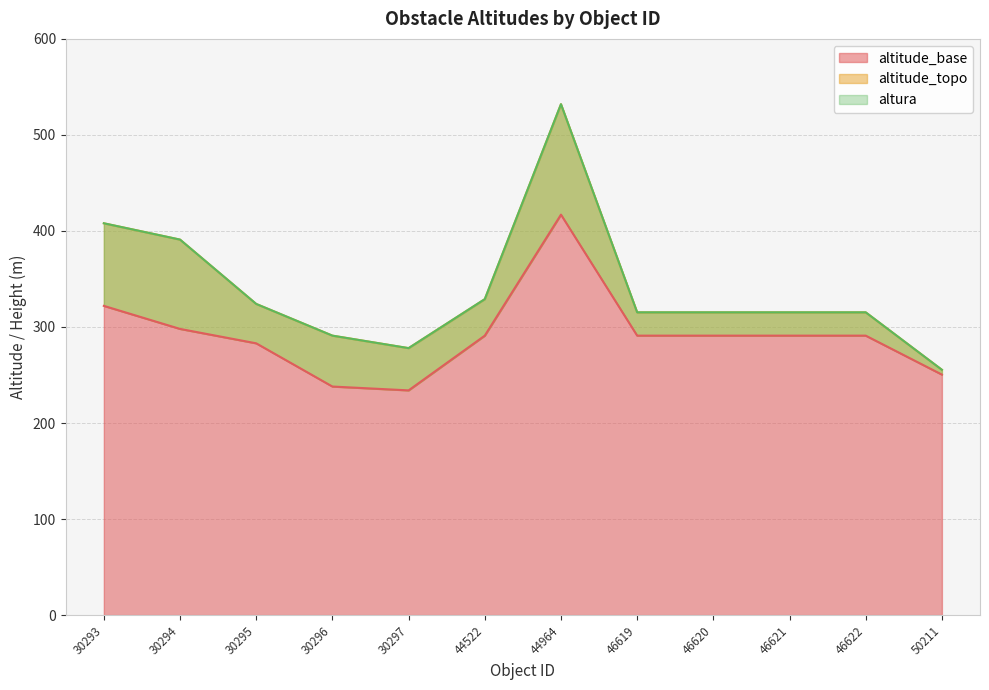

The altitude_topo series shows 255.4 at 50211. True or false?

True